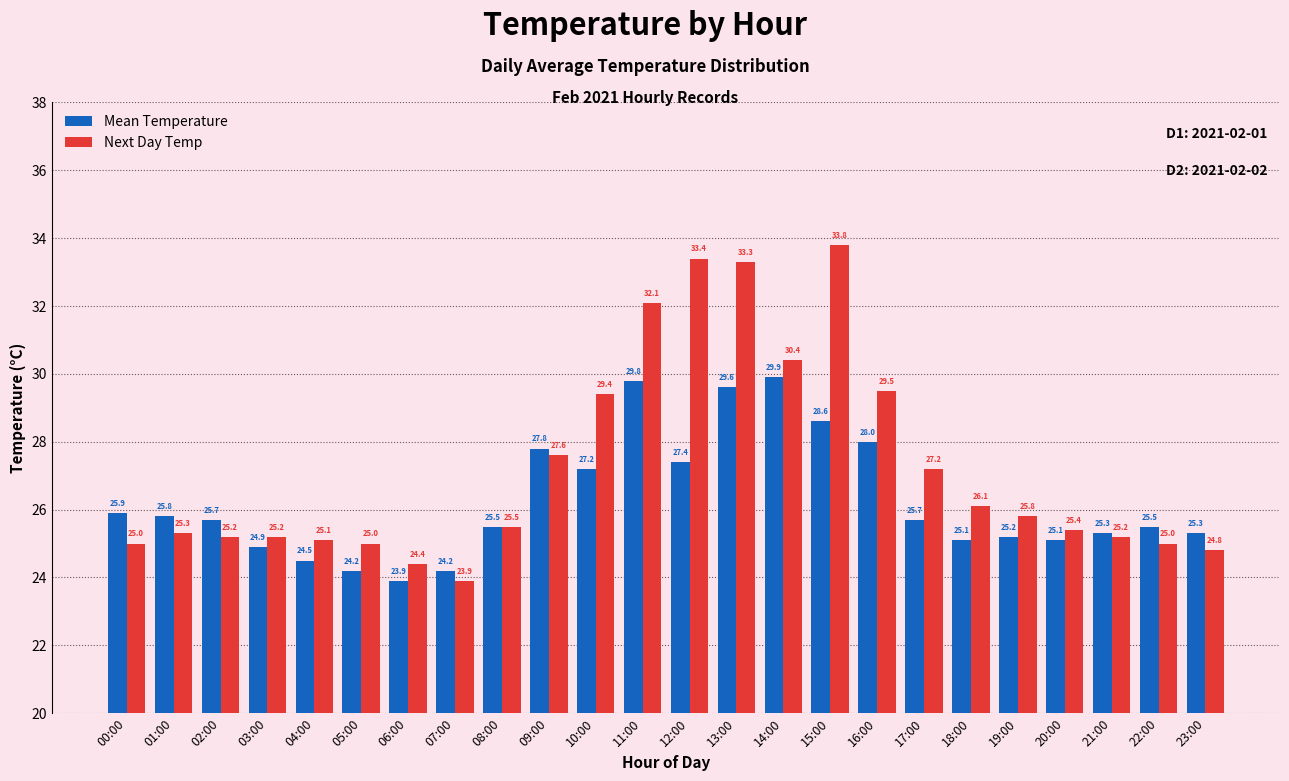

Between 04:00 and 05:00, which series saw the biggest shift?

Mean Temperature